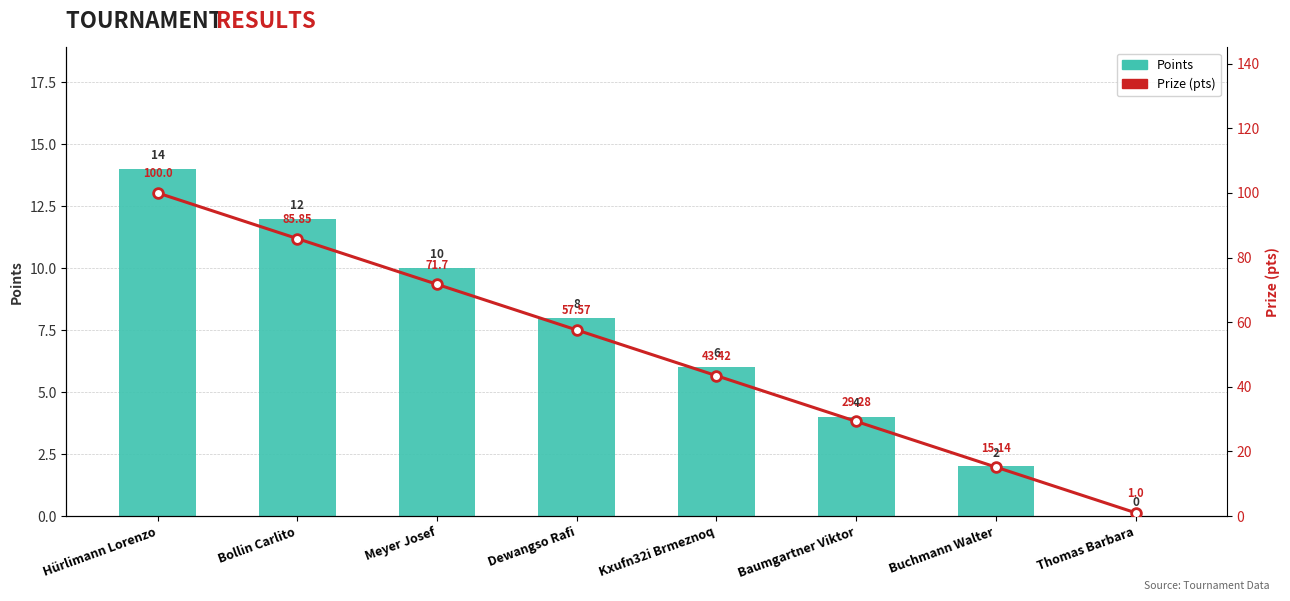

How many data points does each series have?

8